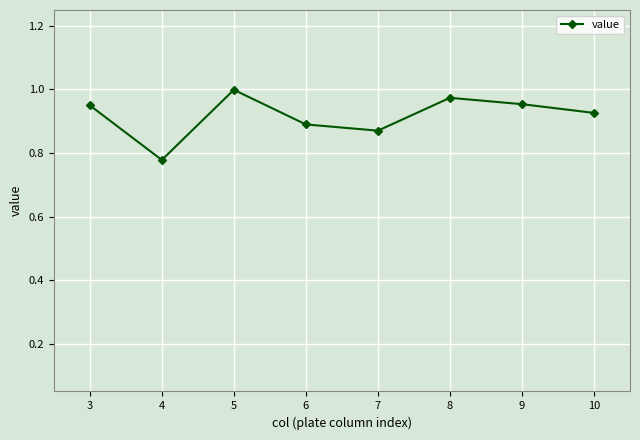

At which category does the chart reach its minimum across all series?

4